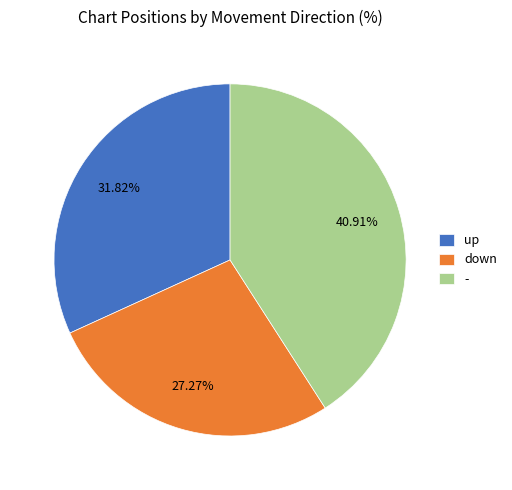

To the nearest percent, what is the average slice percentage?

33%